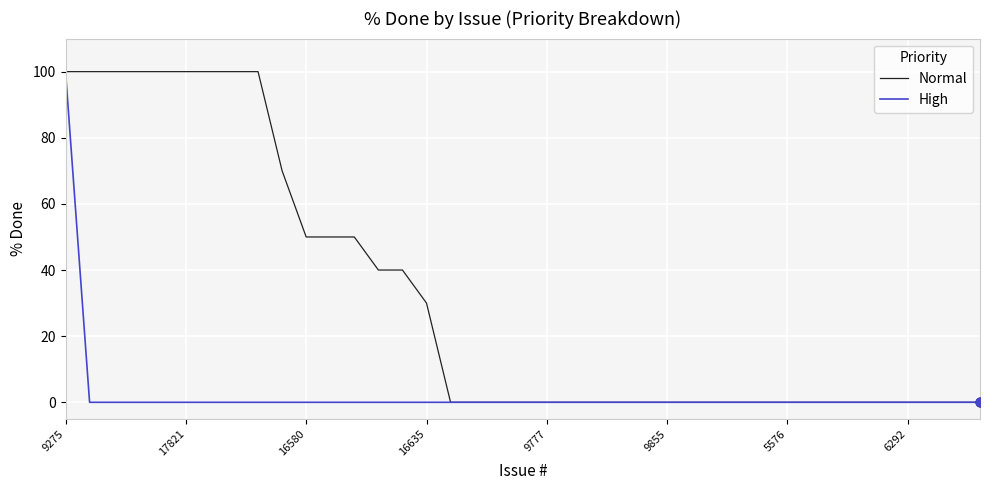

Which series has the largest total across all categories?

Normal